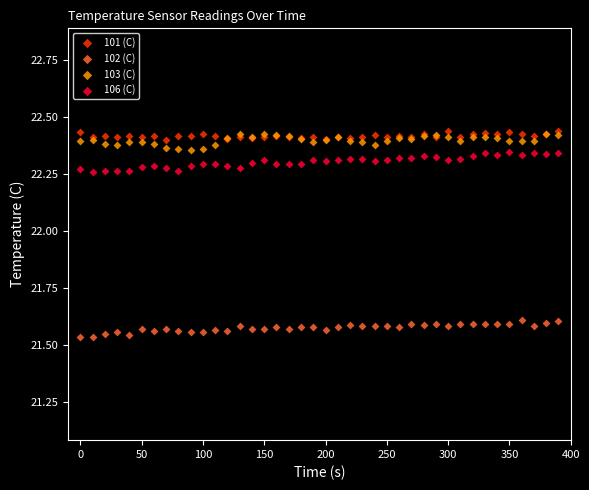

What are all the series names shown in the legend?

101 (C), 102 (C), 103 (C), 106 (C)